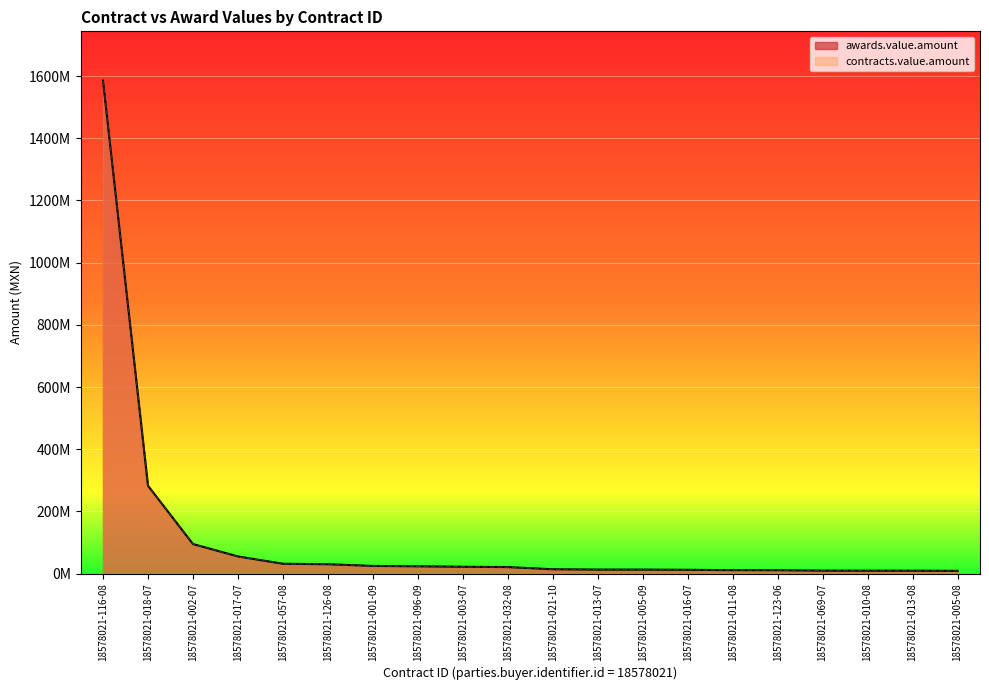

List the labels in order of contracts.value.amount value, smallest first.

18578021-005-08, 18578021-013-08, 18578021-010-08, 18578021-069-07, 18578021-123-06, 18578021-011-08, 18578021-016-07, 18578021-005-09, 18578021-013-07, 18578021-021-10, 18578021-032-08, 18578021-003-07, 18578021-096-09, 18578021-001-09, 18578021-126-08, 18578021-057-08, 18578021-017-07, 18578021-002-07, 18578021-018-07, 18578021-116-08